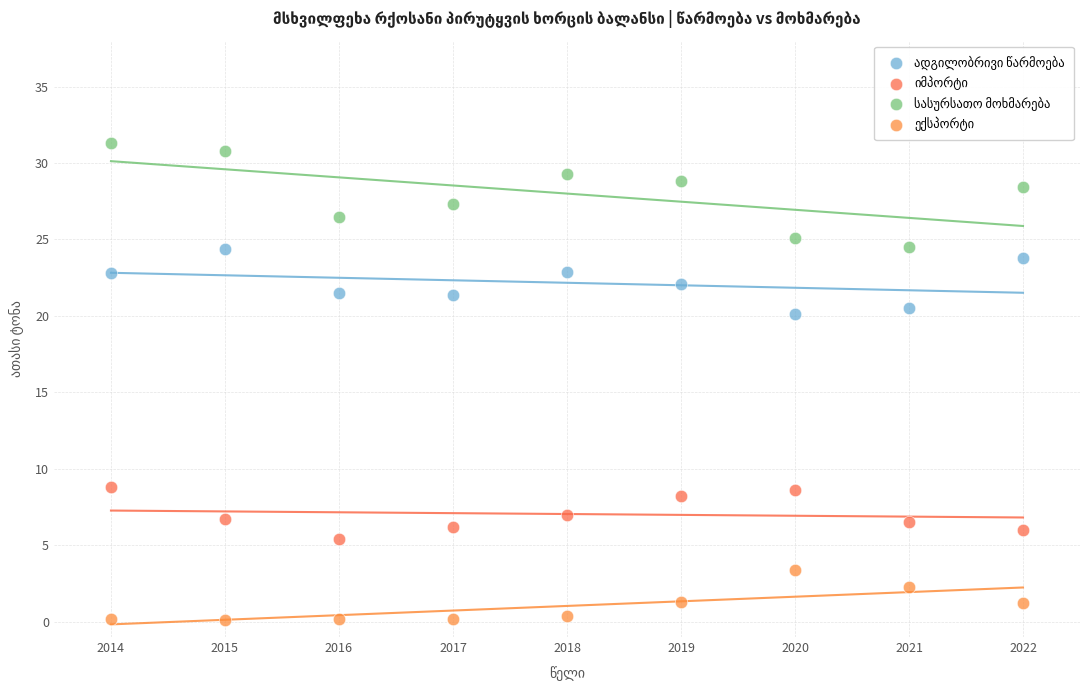

What is the X range (max minus min) for the scatter plot?

8.0